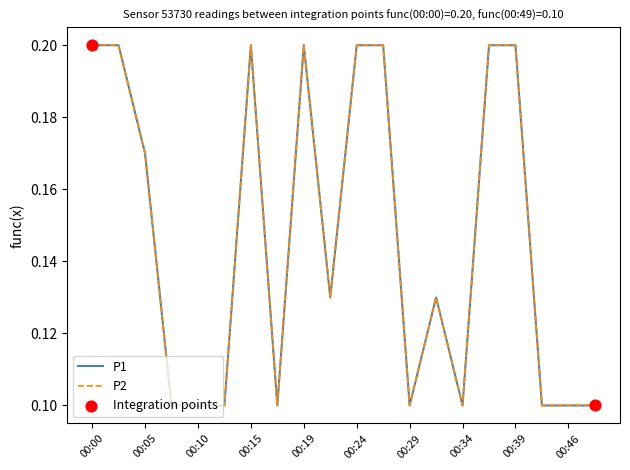

Does the chart have visible grid lines?

No